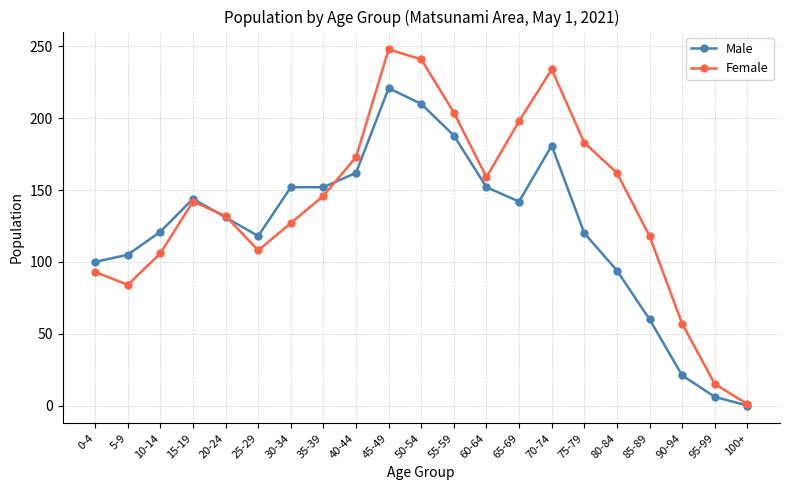

The value of Male at 15-19 is 144. True or false?

True